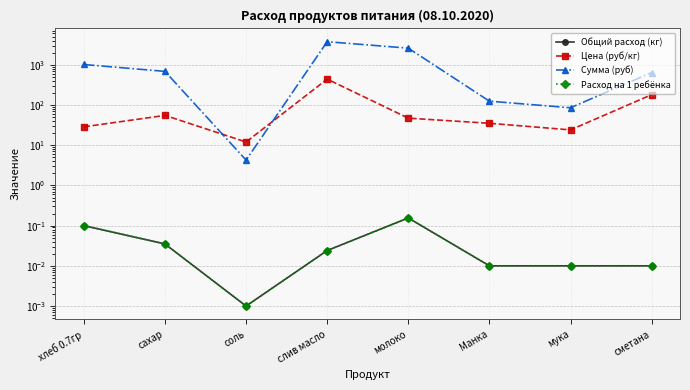

True or false: Расход на 1 ребёнка has a value of 0.0 at сметана.

False